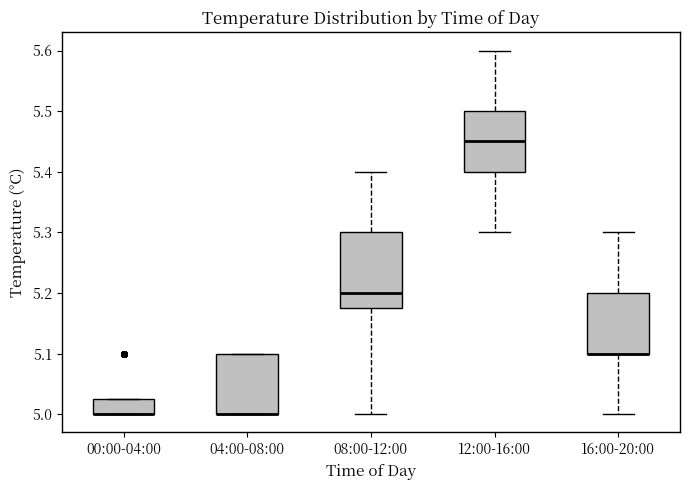

Reading left to right, read every box against the y-axis: the position of its median line, the range the box covers, and the ends of its whiskers. The values are not printed on the chart, so give them approximately, as read against the axis.

00:00-04:00: median 5.00 (drawn on the box's lower edge), box 5.00 to 5.03, whiskers 5.00 to 5.03
04:00-08:00: median 5.00 (drawn on the box's lower edge), box 5.00 to 5.10, whiskers 5.00 to 5.10
08:00-12:00: median 5.20, box 5.18 to 5.30, whiskers 5.00 to 5.40
12:00-16:00: median 5.45, box 5.40 to 5.50, whiskers 5.30 to 5.60
16:00-20:00: median 5.10 (drawn on the box's lower edge), box 5.10 to 5.20, whiskers 5.00 to 5.30